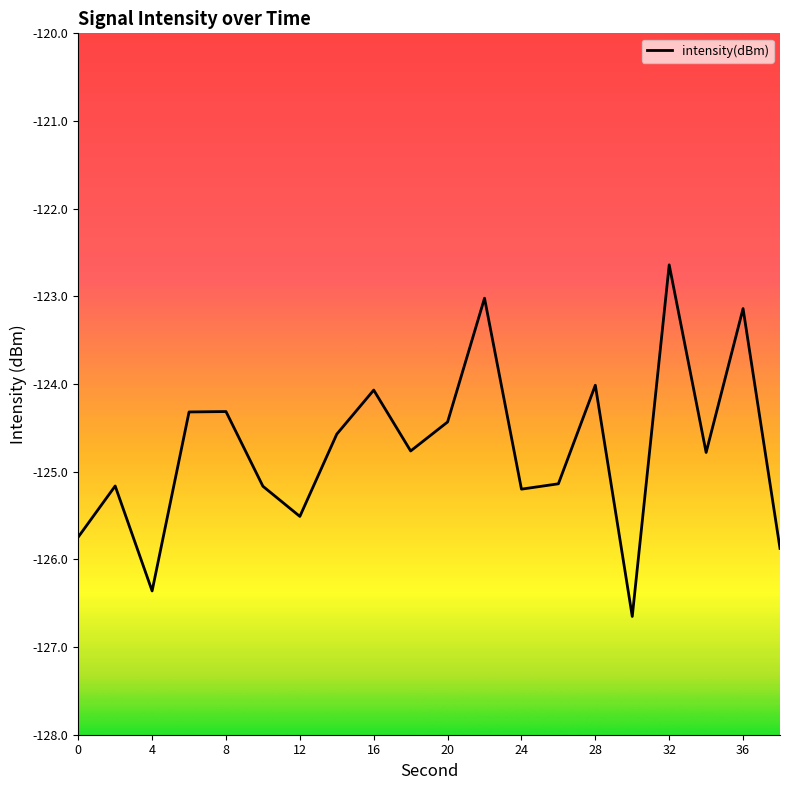

What is the difference between the maximum and minimum values?

4.0